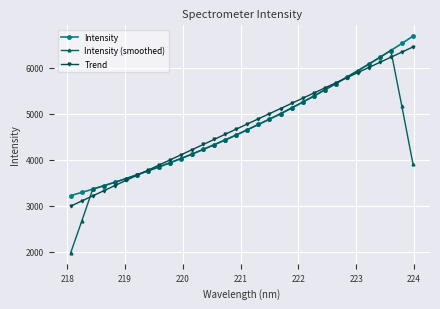

What are all the series names shown in the legend?

Intensity, Intensity (smoothed), Trend